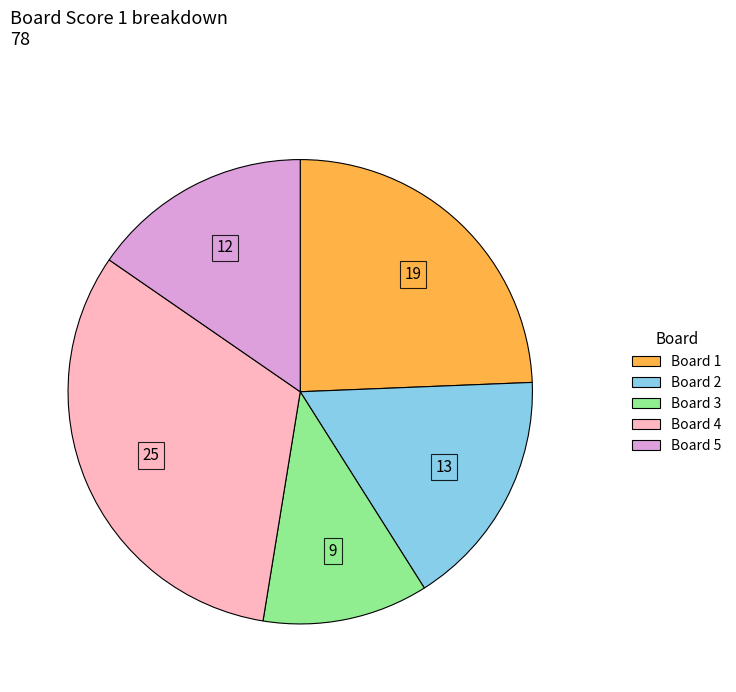

Is there any slice that represents more than half of the pie?

No